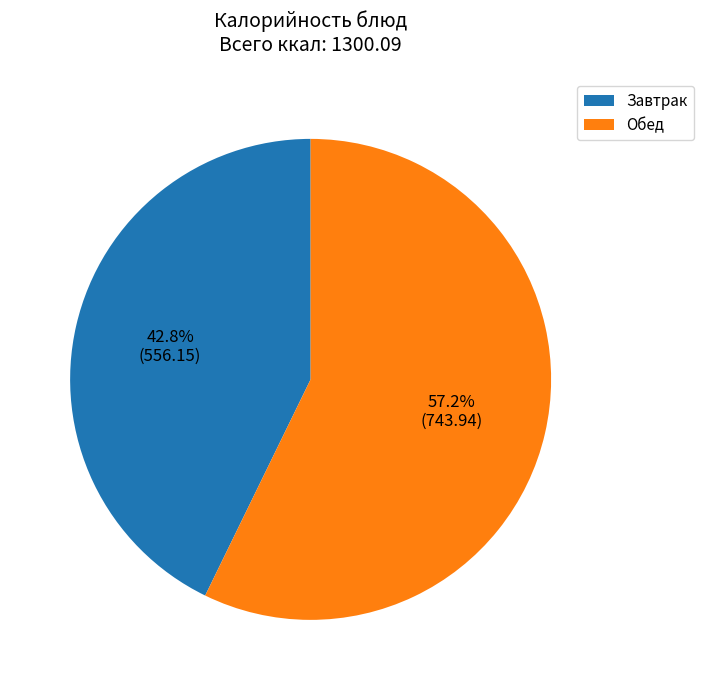

What percentage is NOT represented by Обед?

42.8%